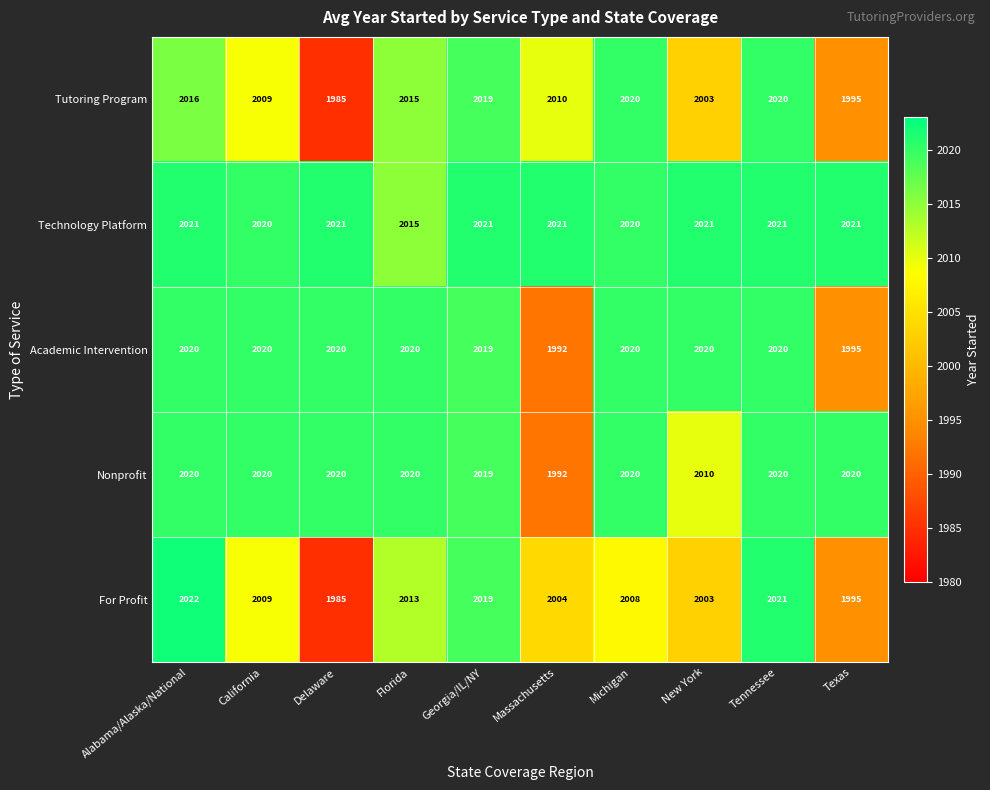

What is the difference between the second highest and second lowest values in the For Profit series?

26